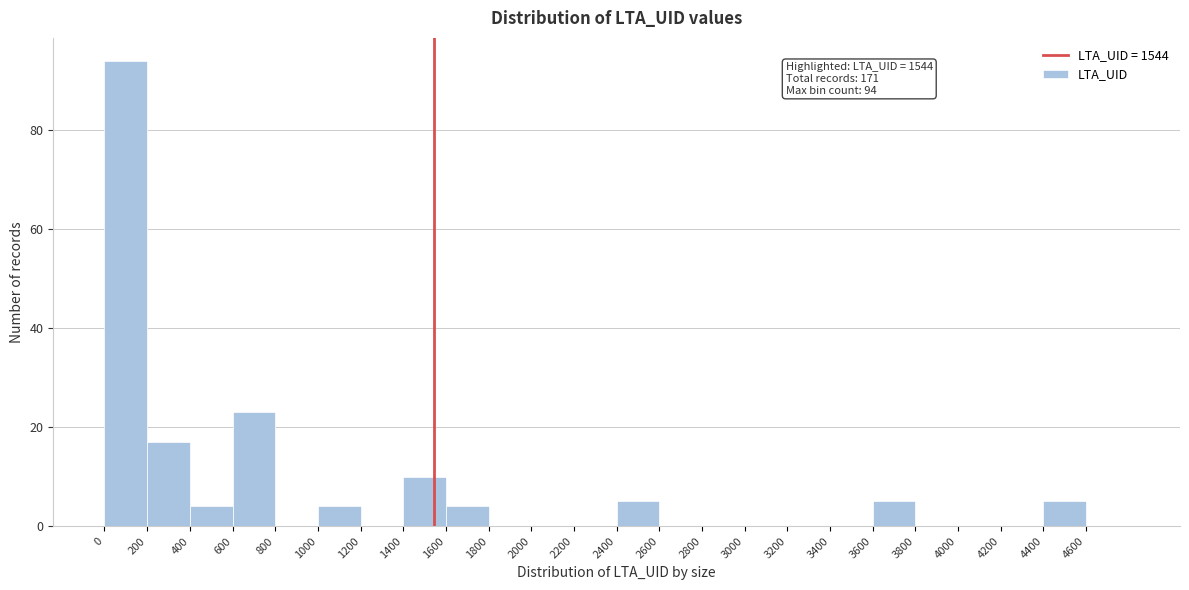

Which range on the x-axis has the tallest bar?

0 to 200